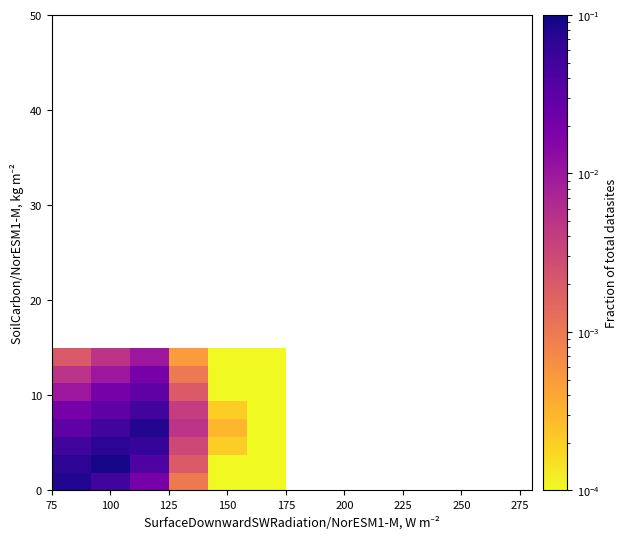

At how many categories does at least one series exceed 0?

6